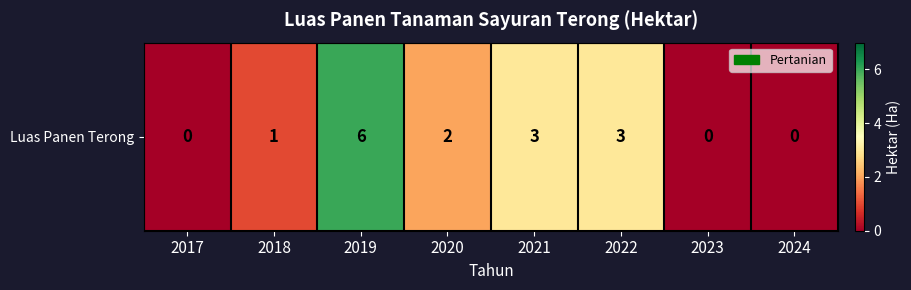

Reading left to right, list all the values displayed in this chart.

0	1	6	2	3	3	0	0